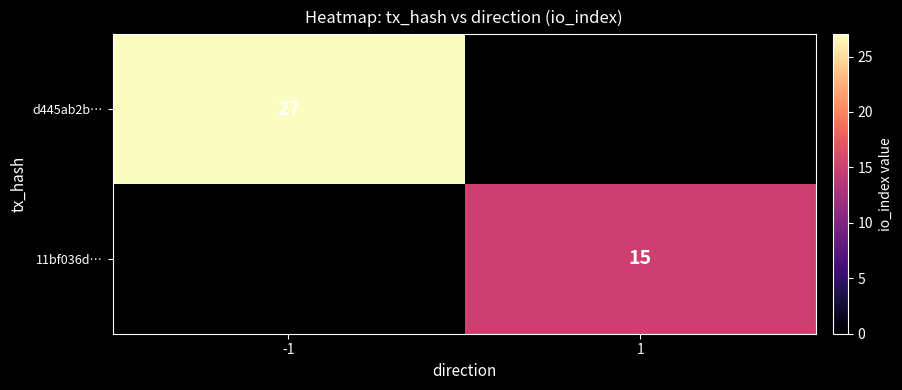

How many distinct data groups are displayed?

2